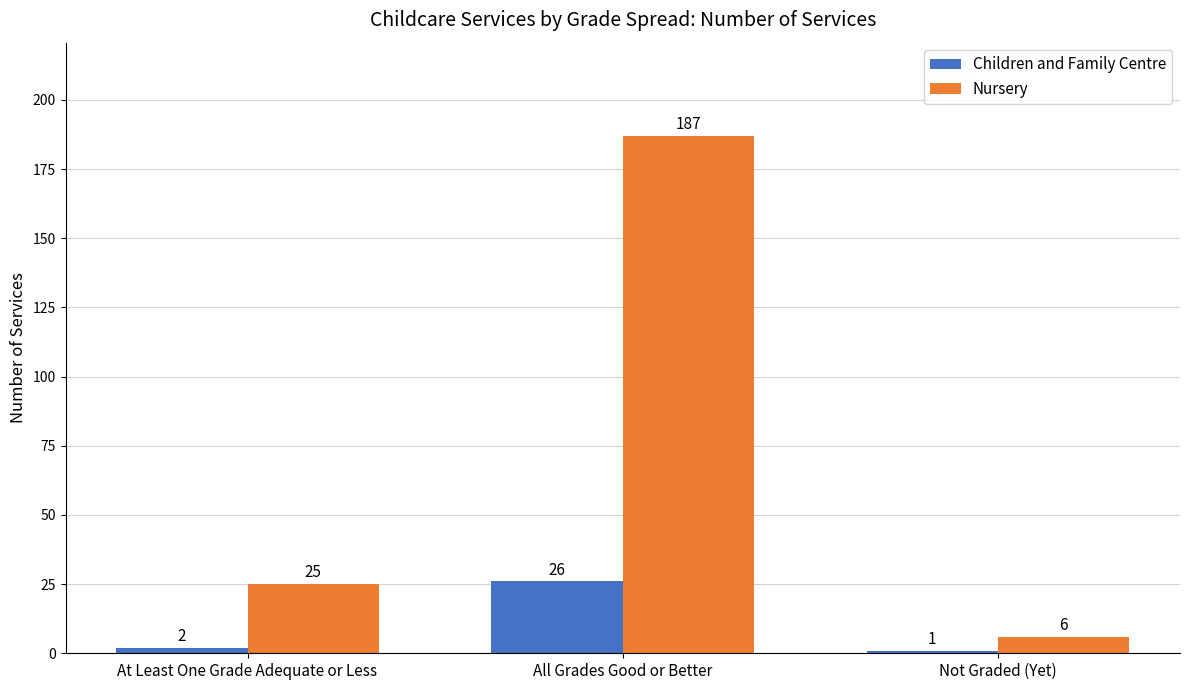

List the series in order of their overall mean, highest first.

Nursery, Children and Family Centre